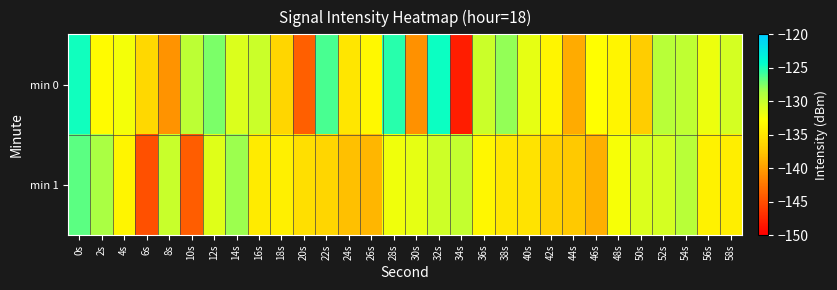

What is the difference between the highest and lowest values at 42s?

2.9